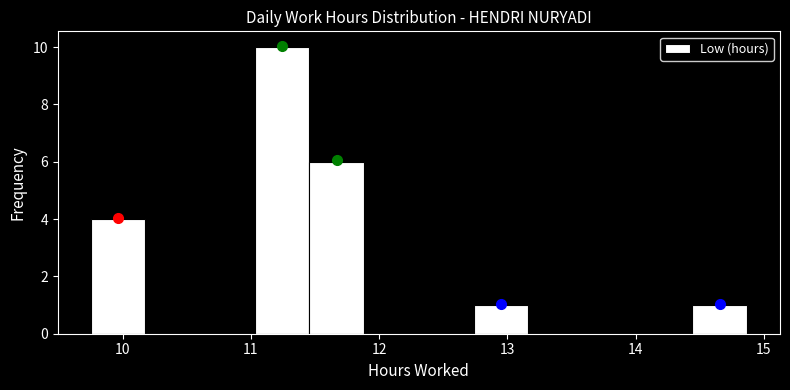

Reading left to right, transcribe this chart: for each bar, give the range it covers on the x-axis and its height. Neither the bar edges nor the heights are printed on the chart, so give them approximately, as read against the axes.

9.8 to 10.2: 4
10.2 to 10.6: 0
10.6 to 11.0: 0
11.0 to 11.5: 10
11.5 to 11.9: 6
11.9 to 12.3: 0
12.3 to 12.7: 0
12.7 to 13.2: 1
13.2 to 13.6: 0
13.6 to 14.0: 0
14.0 to 14.4: 0
14.4 to 14.9: 1